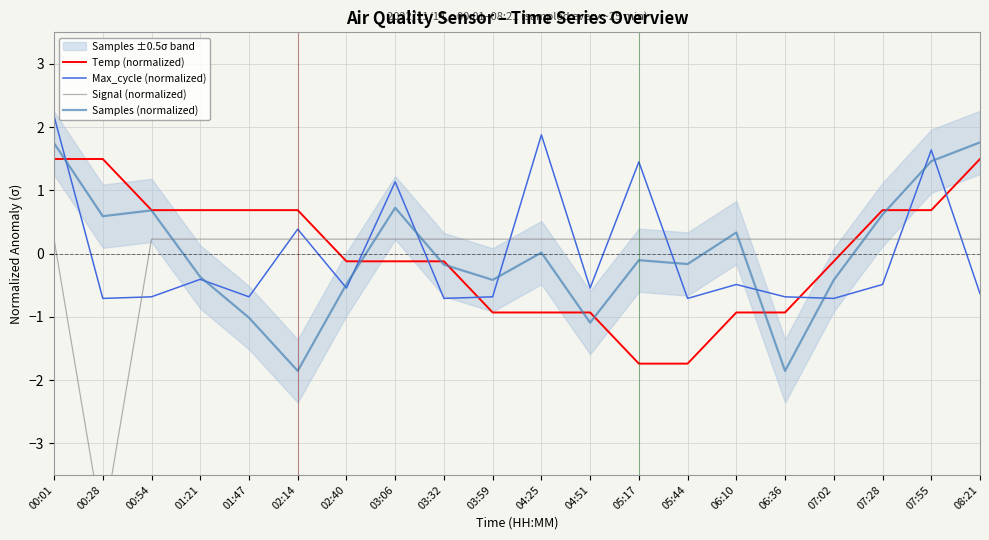

What is the label of the 20th point from the left?

08:21